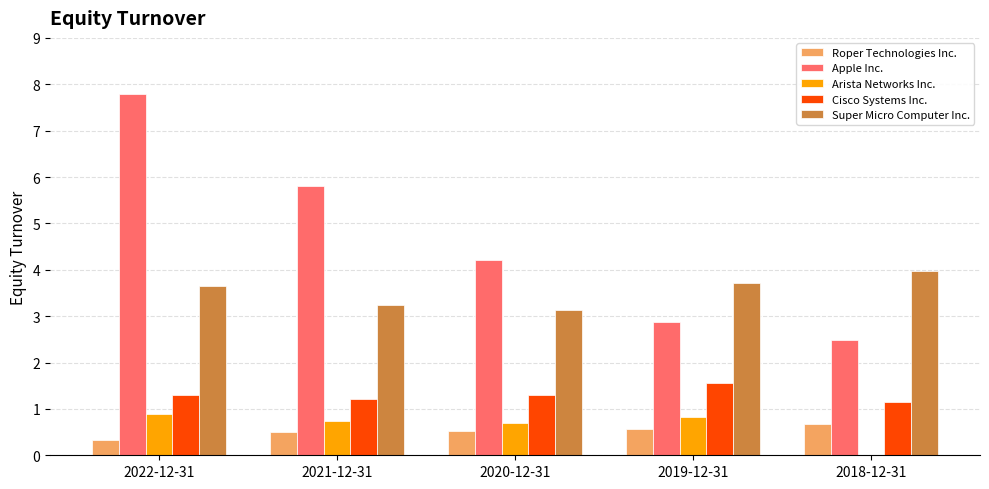

True or false: Super Micro Computer Inc. has a value of 3.7 at 2019-12-31.

True